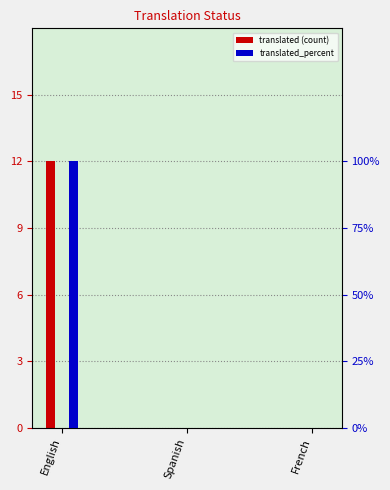

At how many categories does at least one series exceed 75?

1